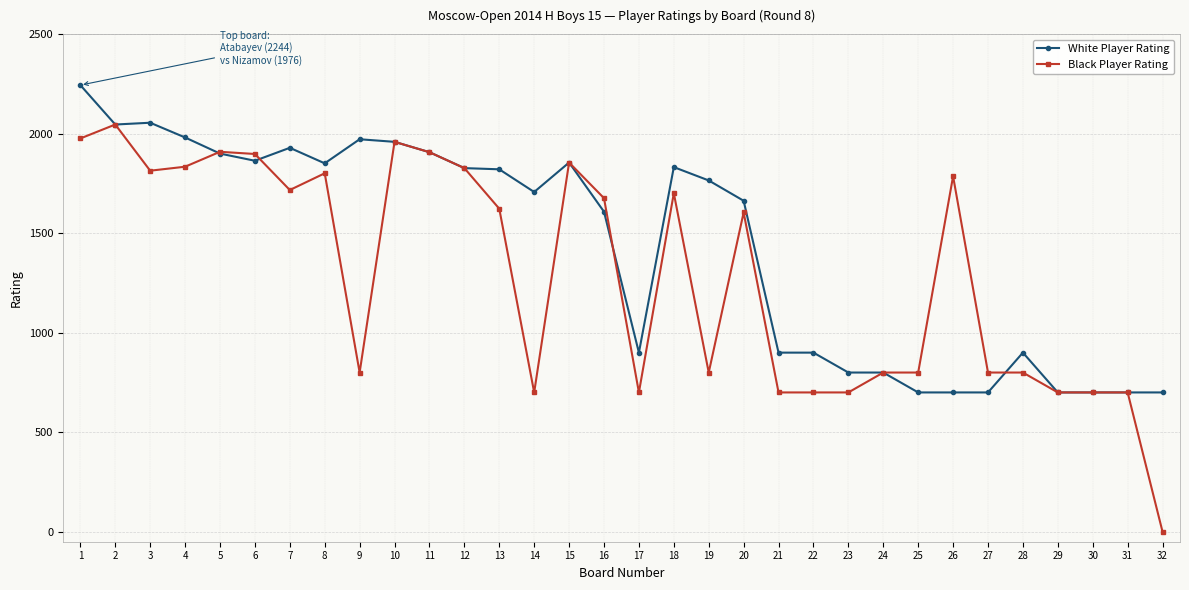

What is the sum of the Black Player Rating values at 32 and 28?

800